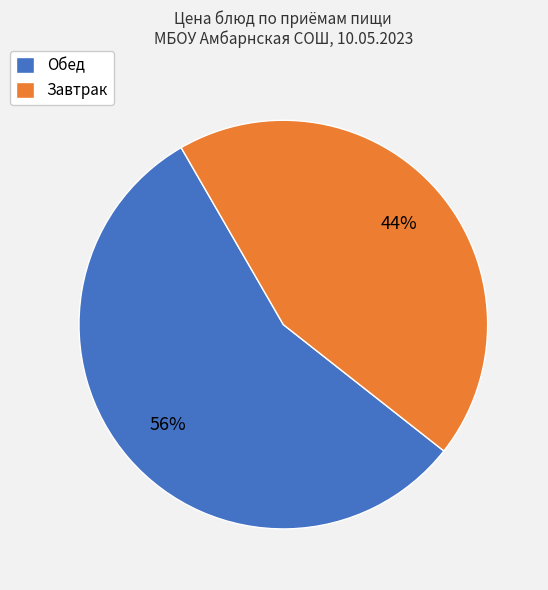

Rank the categories by value from highest to lowest.

Обед, Завтрак